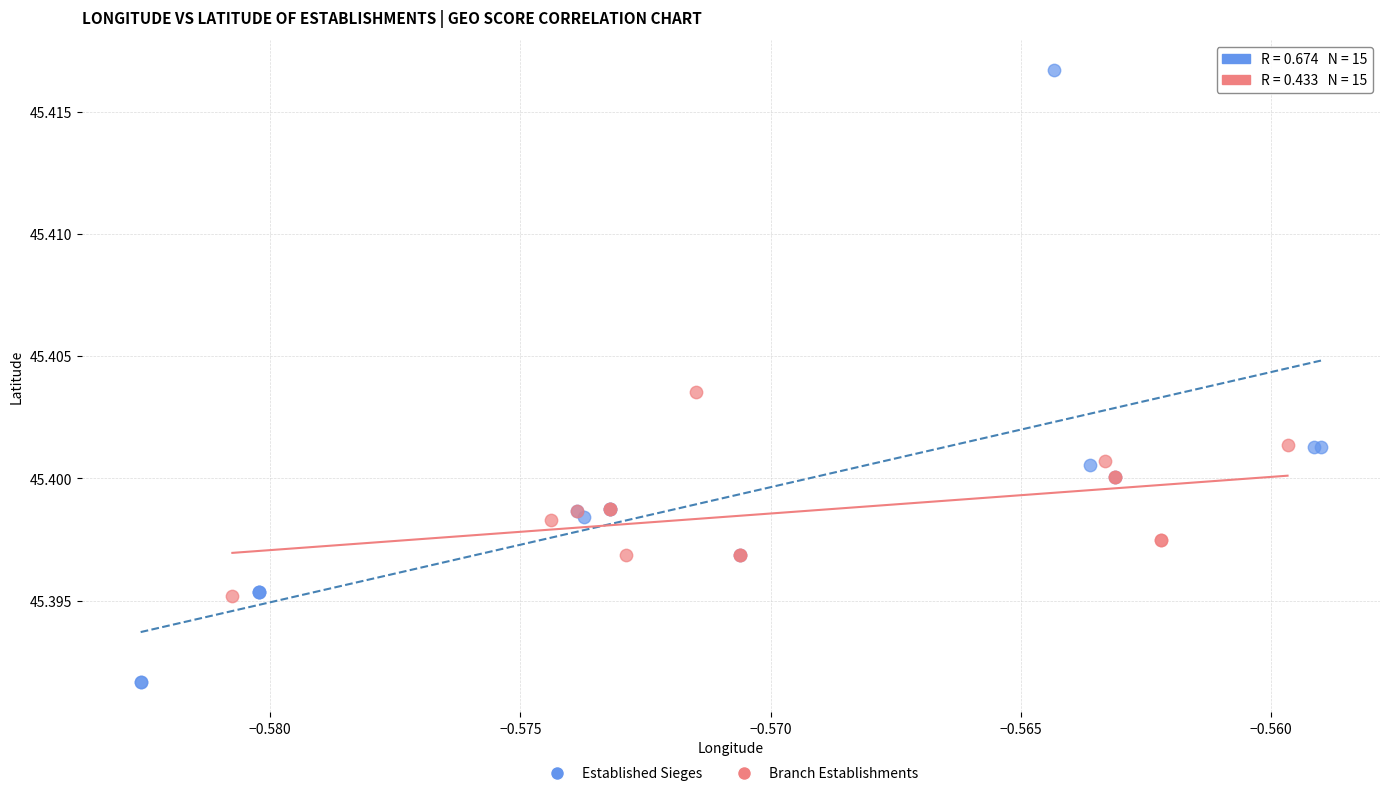

Which series reaches the maximum Y coordinate?

Established Sieges